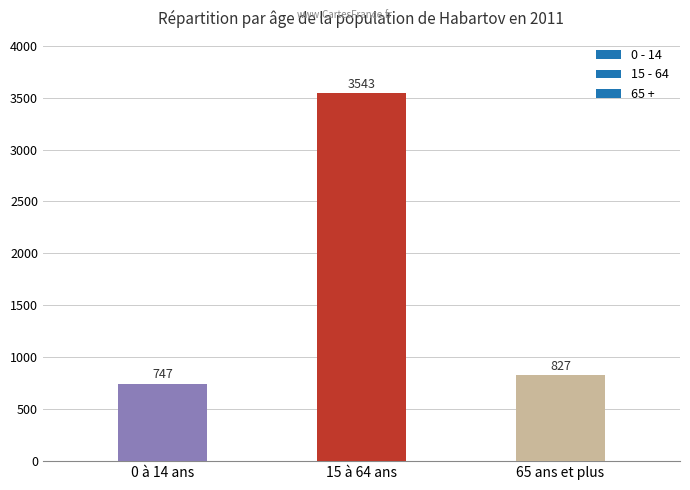

What is the sum of all values?

5117